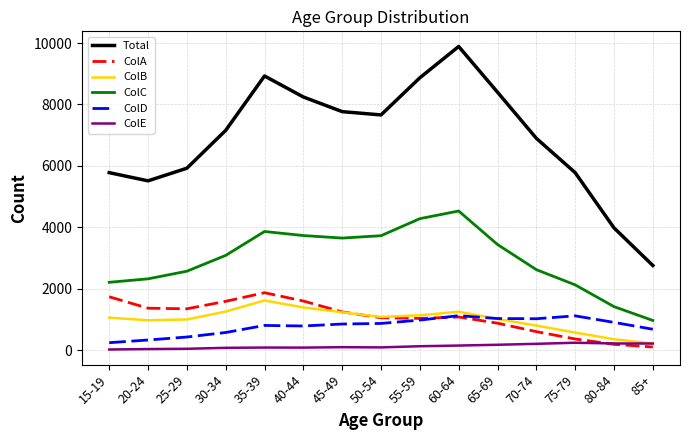

Which series has the widest spread of values?

Total